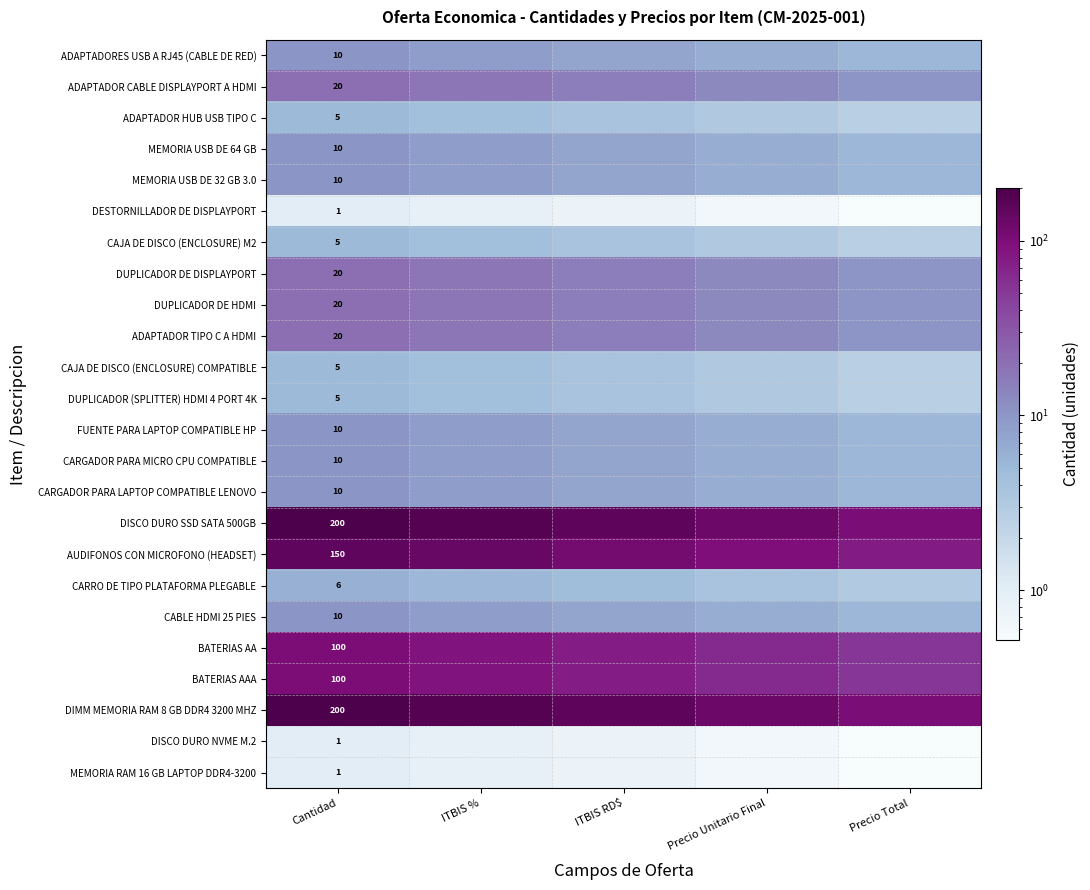

Is it true that BATERIAS AA equals 16.6 at Precio Total?

False